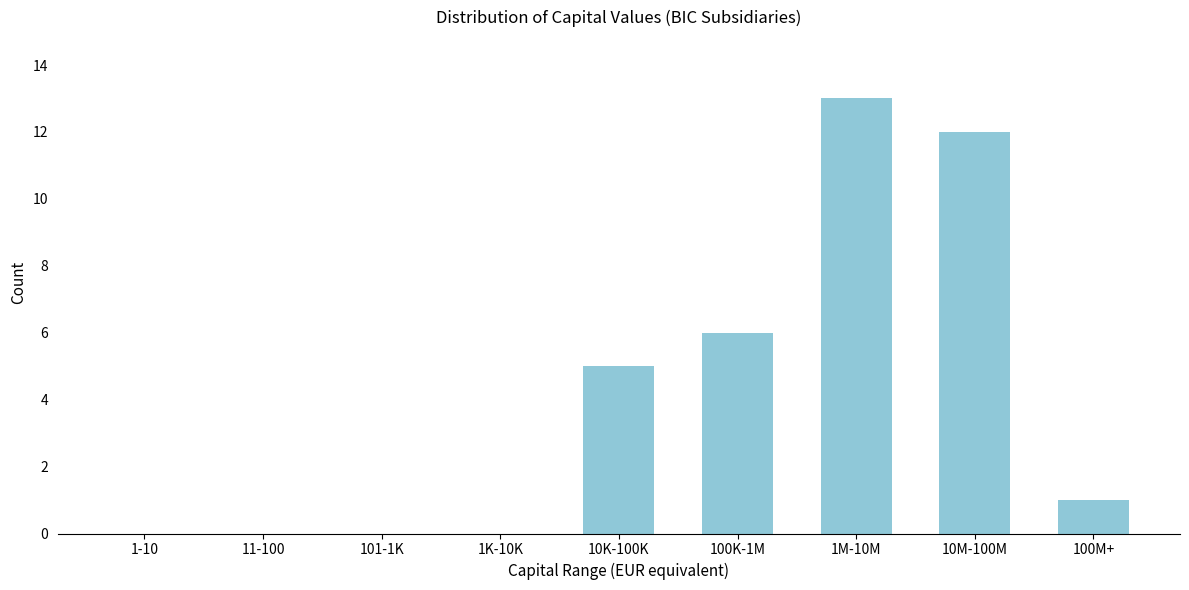

Reading left to right, list all the values displayed in this chart.

1-10=0	11-100=0	101-1K=0	1K-10K=0	10K-100K=5	100K-1M=6	1M-10M=13	10M-100M=12	100M+=1